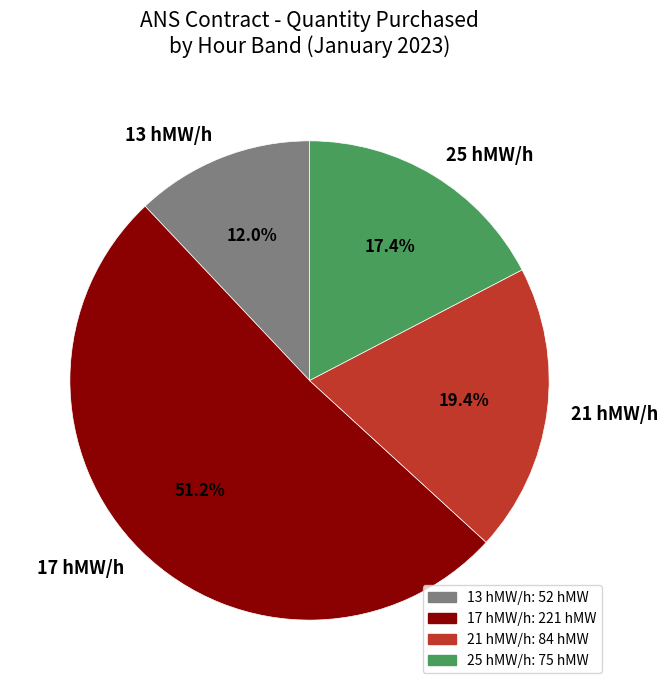

Does any single category account for the majority?

Yes